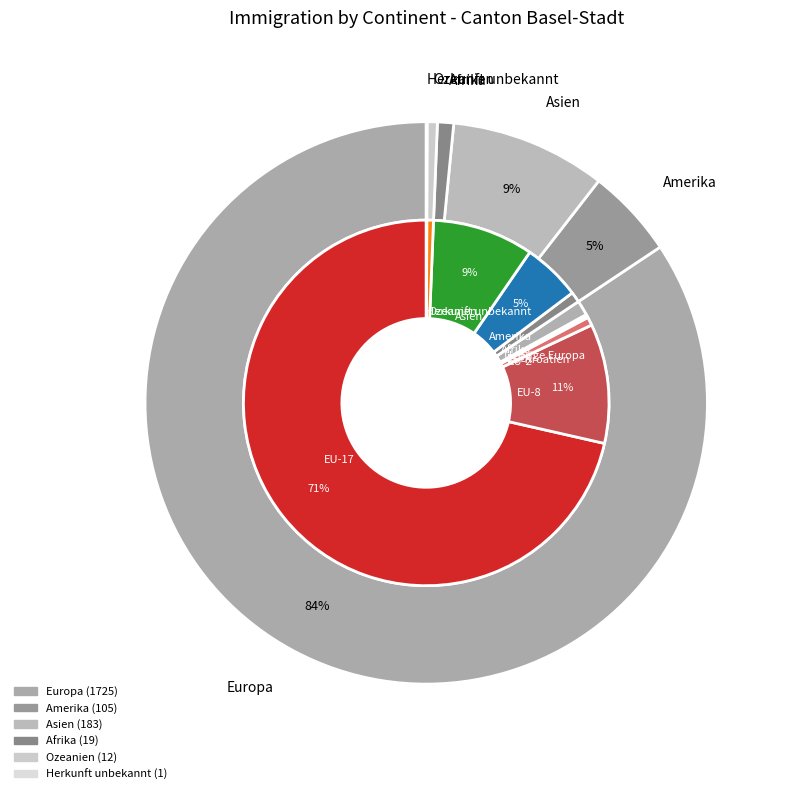

Is there any slice that represents more than half of the pie?

Yes